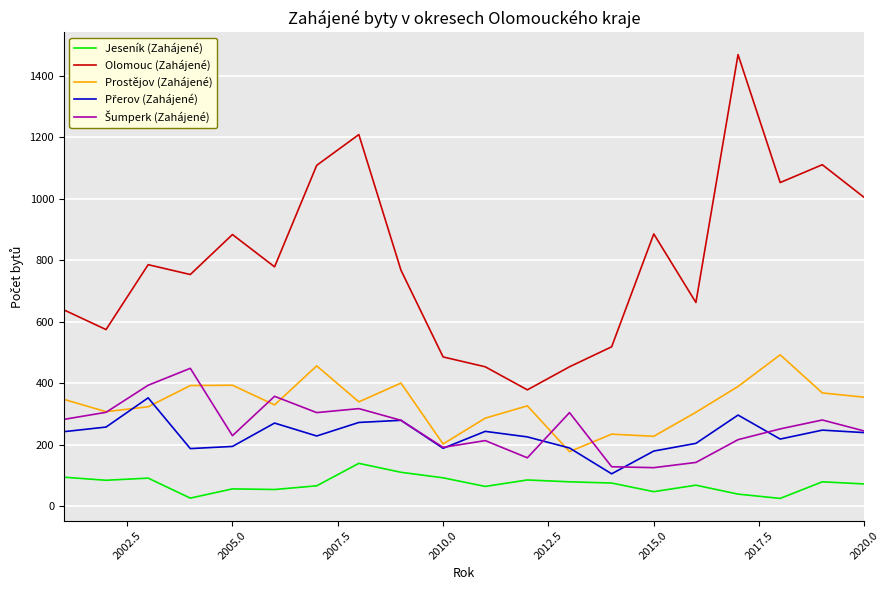

True or false: Jeseník (Zahájené) and Olomouc (Zahájené) cross at least once.

False